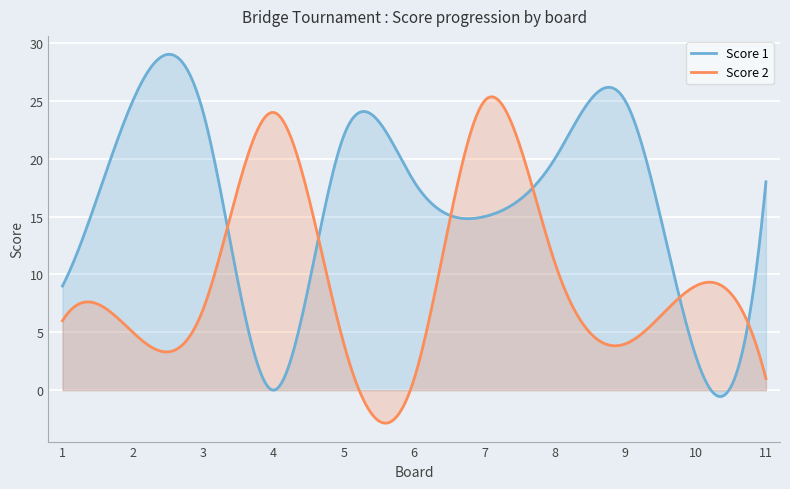

Does the chart display data point markers on the line(s)?

No